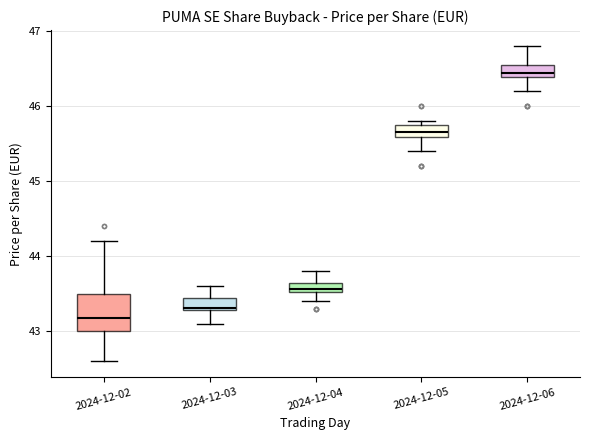

Where is the lower edge of the box for 2024-12-04 on the y-axis? The values are not printed on the chart, so give them approximately, as read against the axis.

43.5